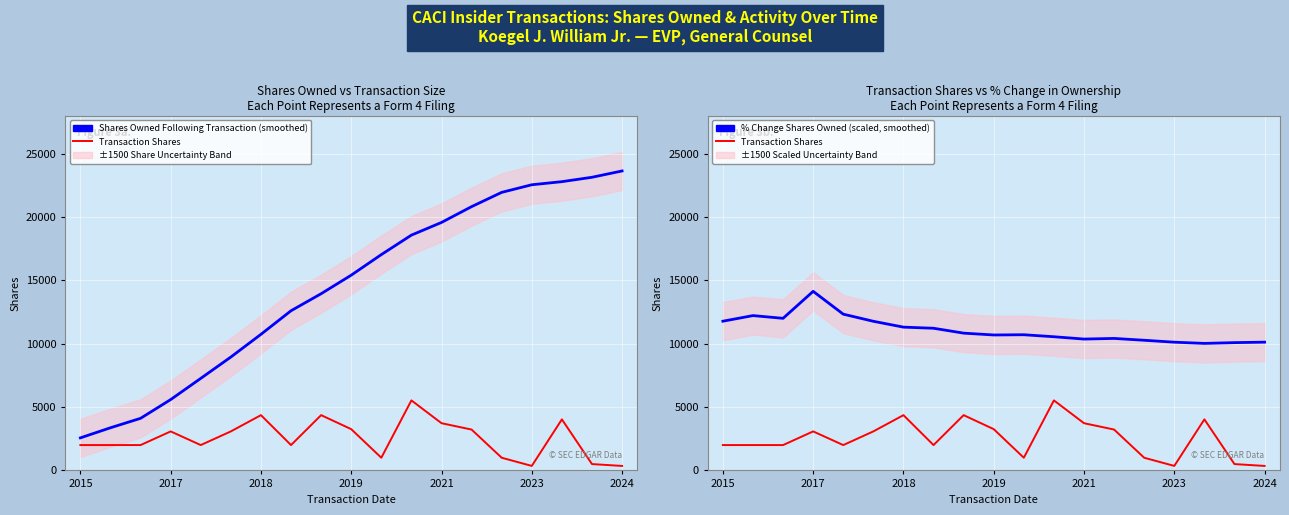

Which has a higher value, 8 or 17?

8